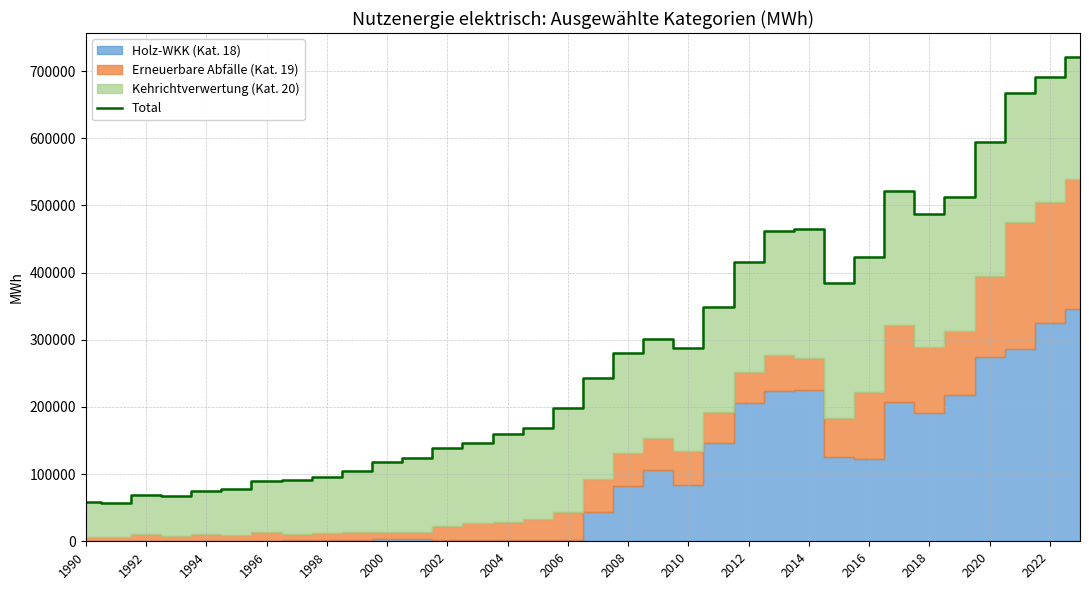

What is the lowest value of the Total series?

56873